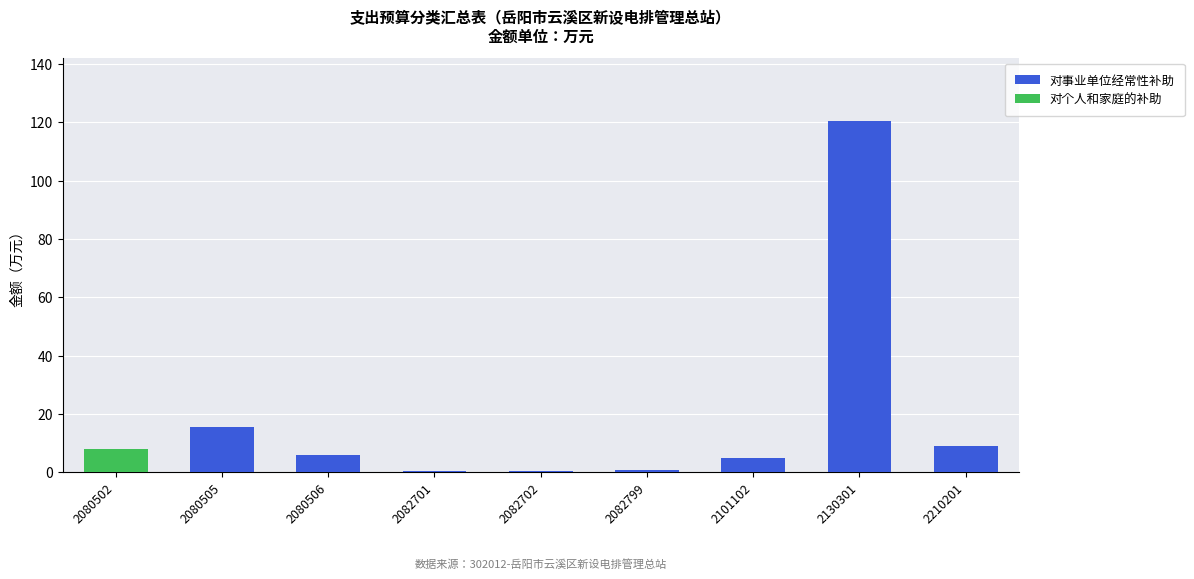

What is the sum of all 对事业单位经常性补助 values?

157.8